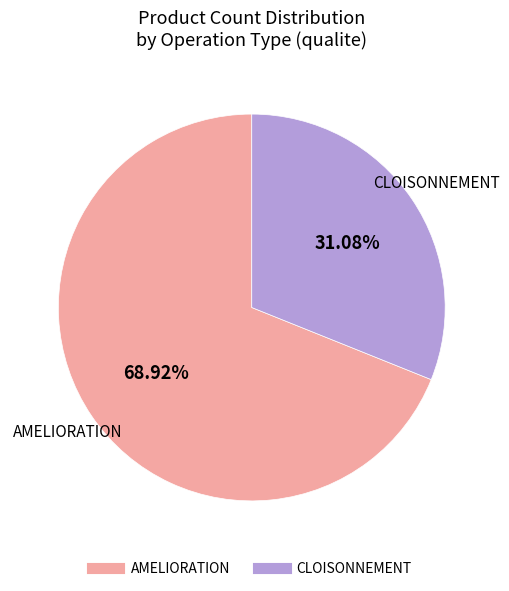

How many slices are in this pie chart?

2